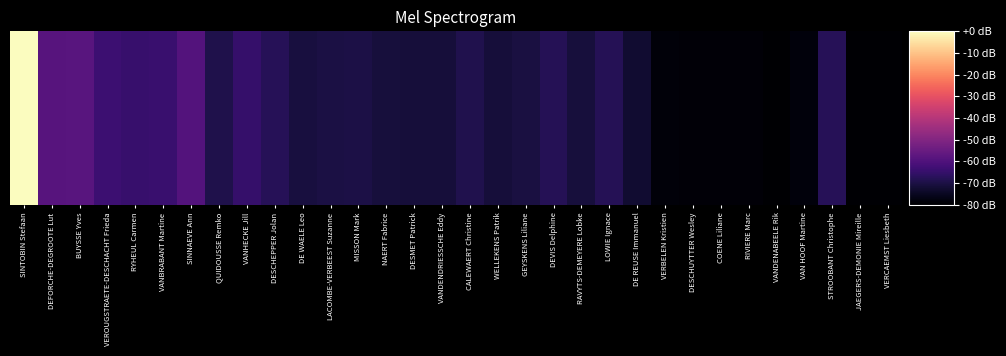

At which label is the value closest to -40?

BUYSSE Yves